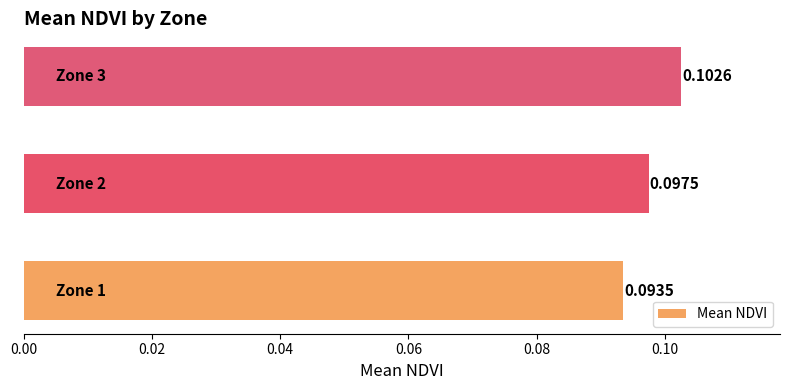

What is the sum of all values?

0.3